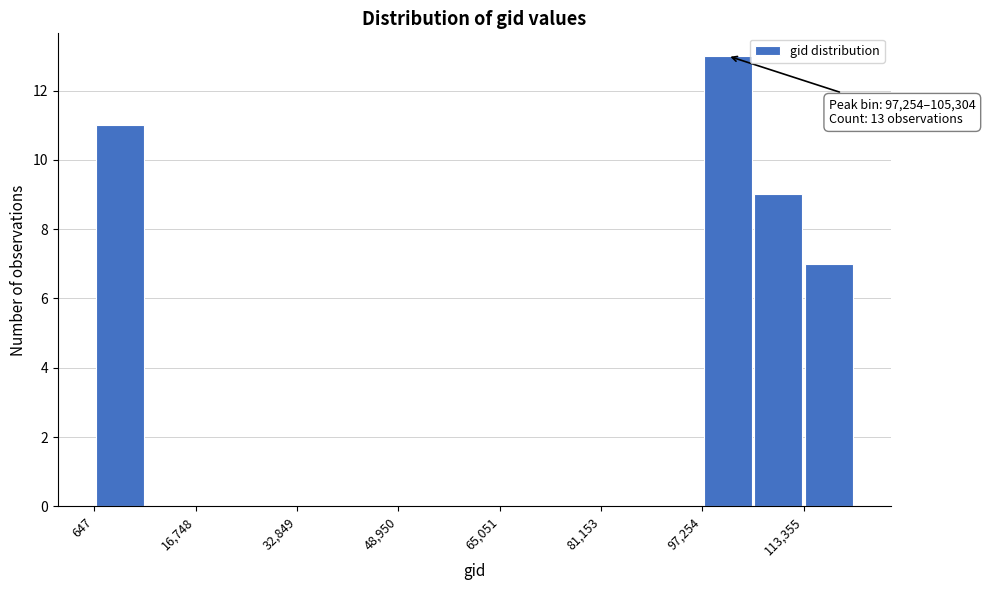

Over which range of the x-axis is the bar tallest?

98000 to 106000